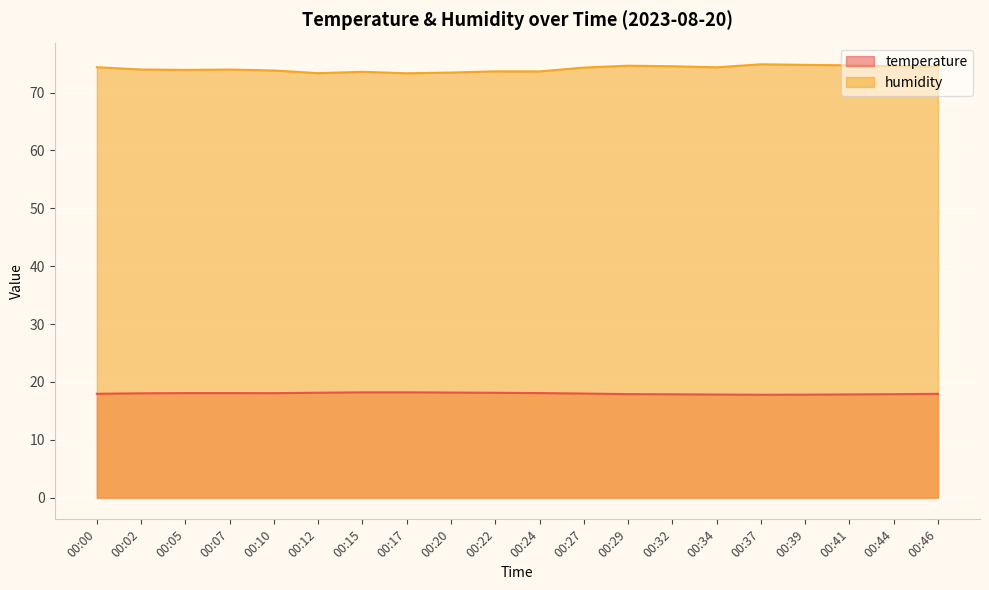

True or false: humidity and temperature intersect in this chart.

False